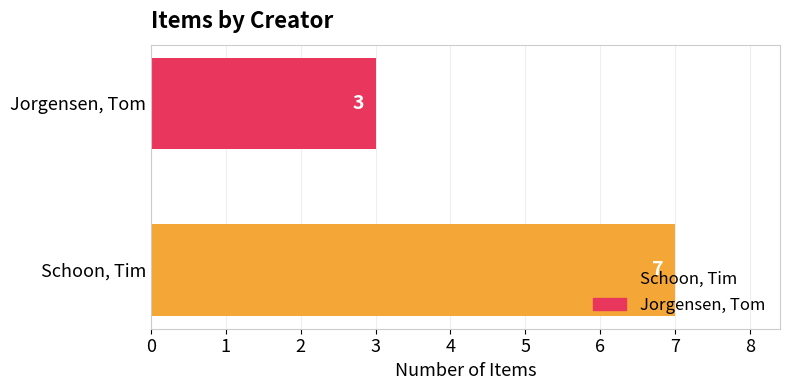

Which label corresponds to the largest value in the chart?

Schoon, Tim